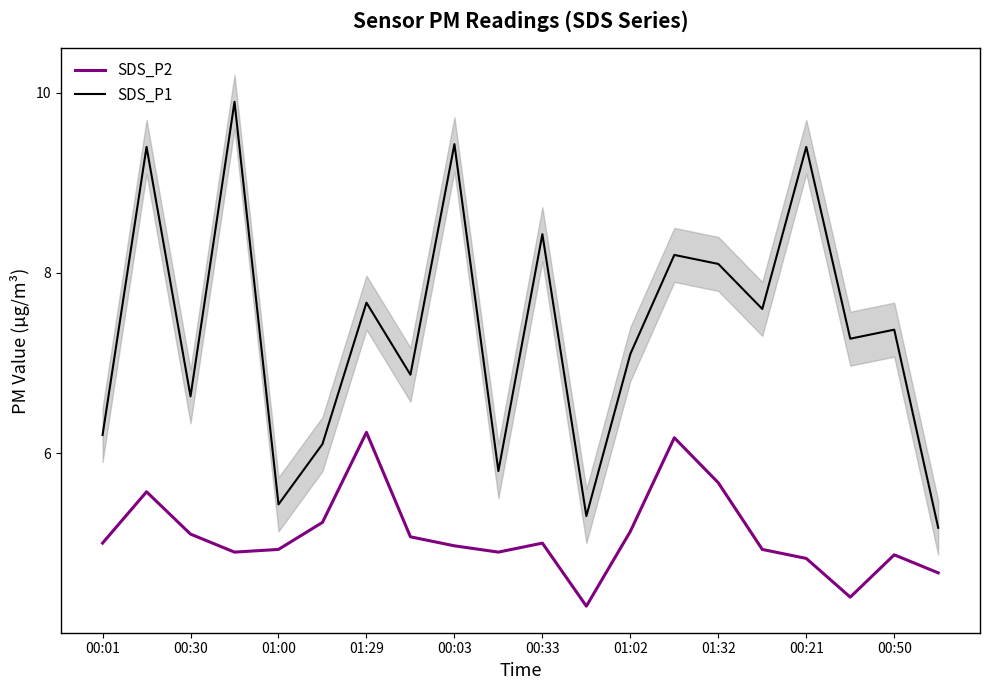

True or false: SDS_P2 has more than 2 interior local peaks.

True